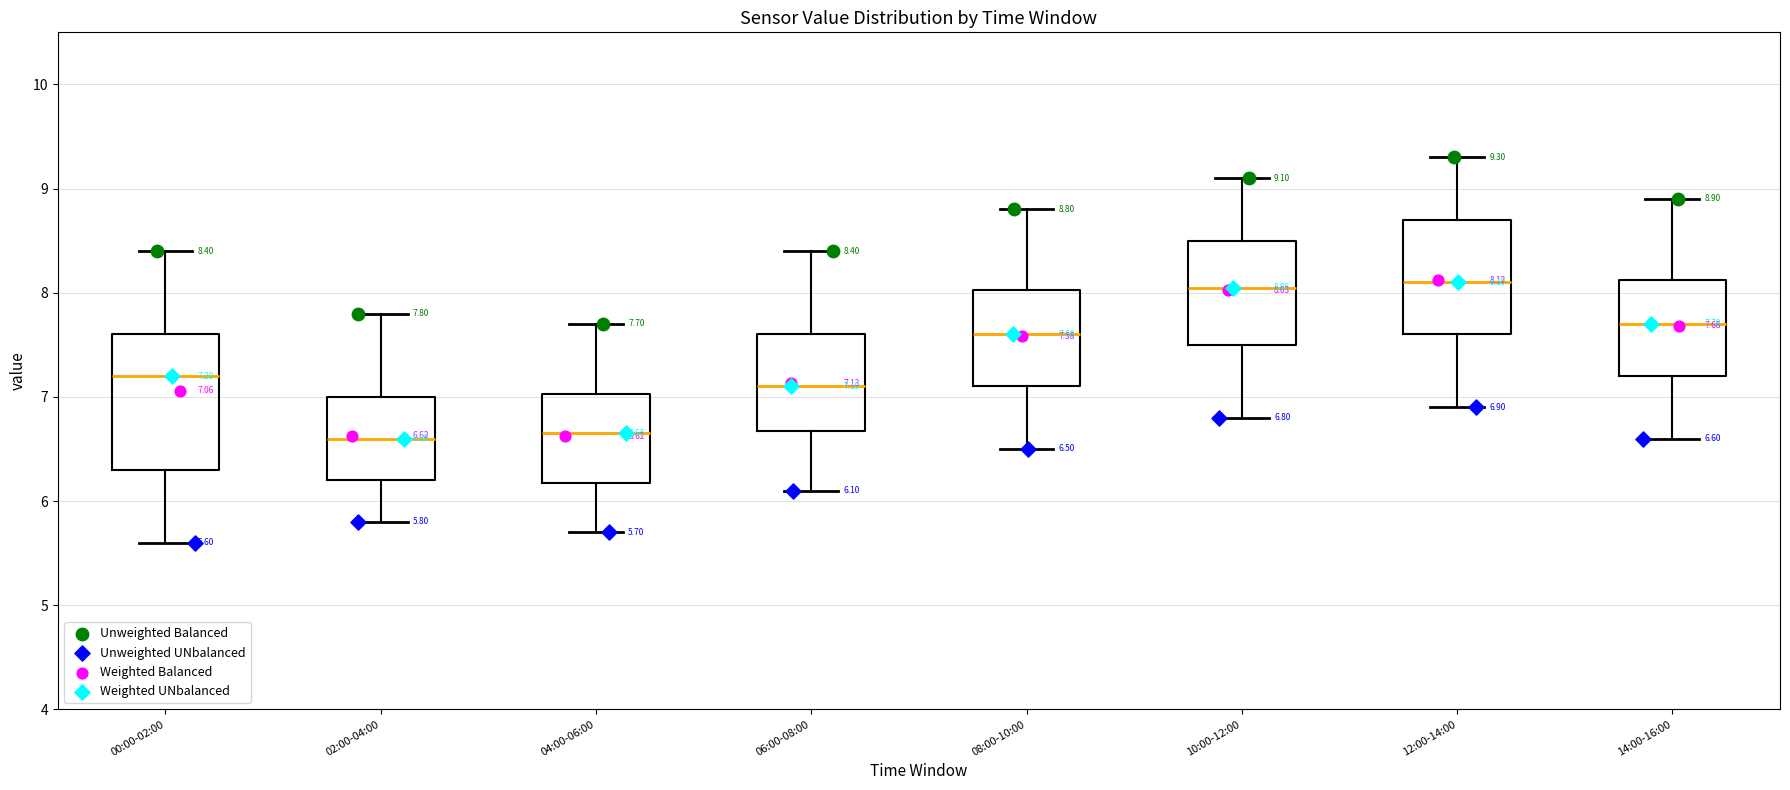

Comparing the boxes themselves (not the whiskers), which one is the tallest?

00:00-02:00